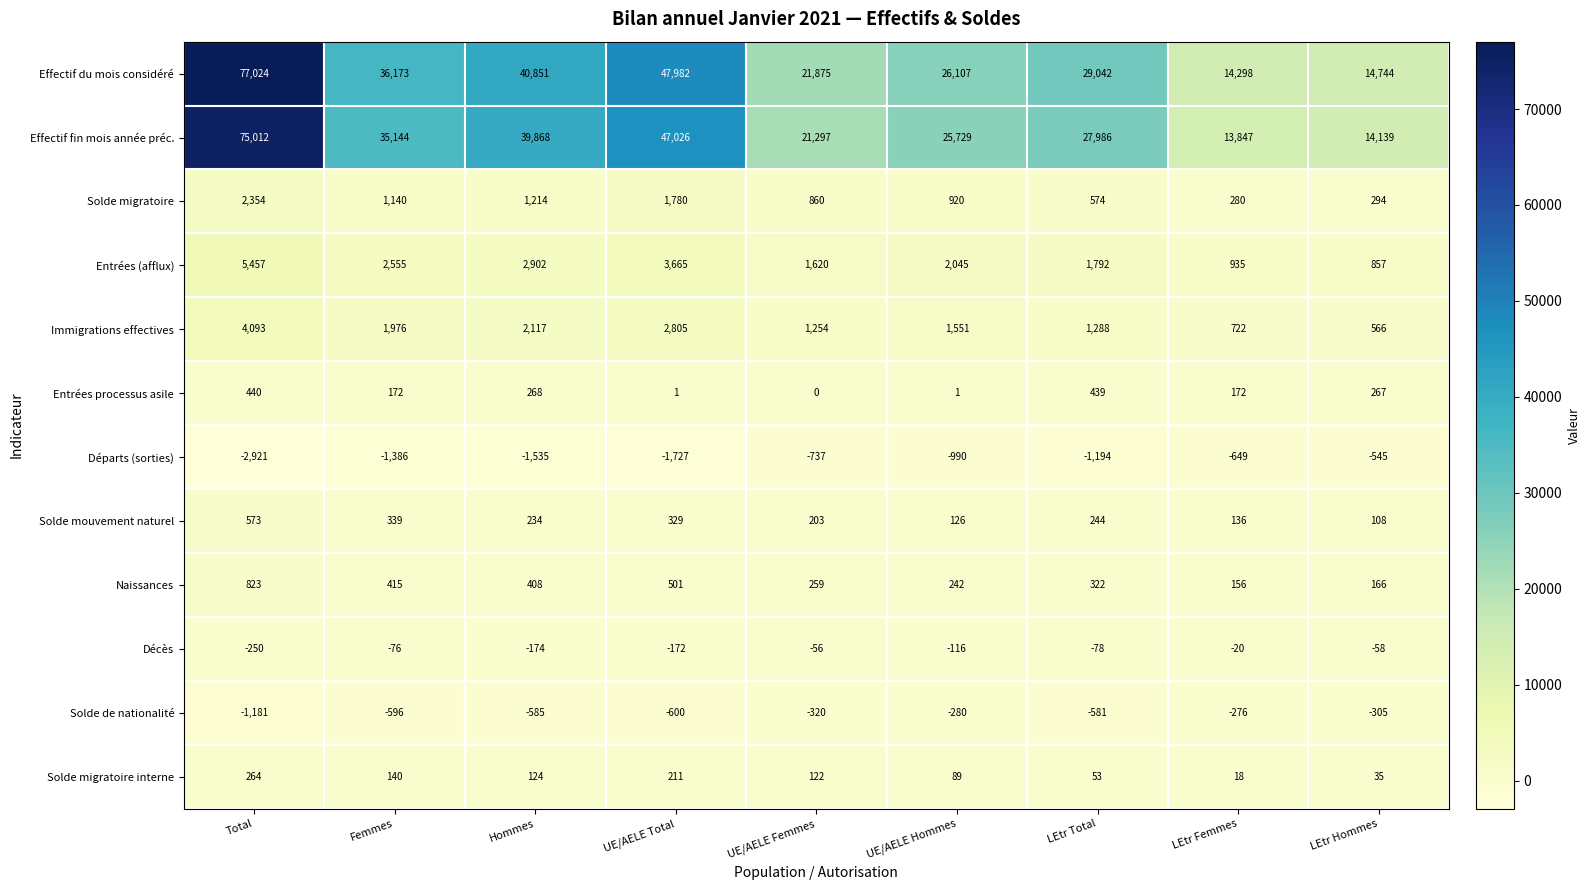

The Départs (sorties) series shows -649 at LEtr Femmes. True or false?

True